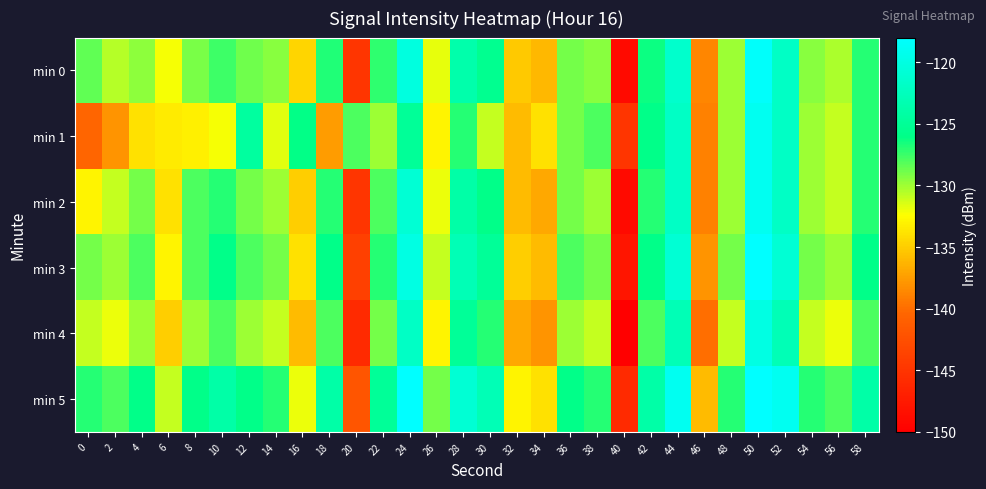

Count the number of categories in the chart.

30